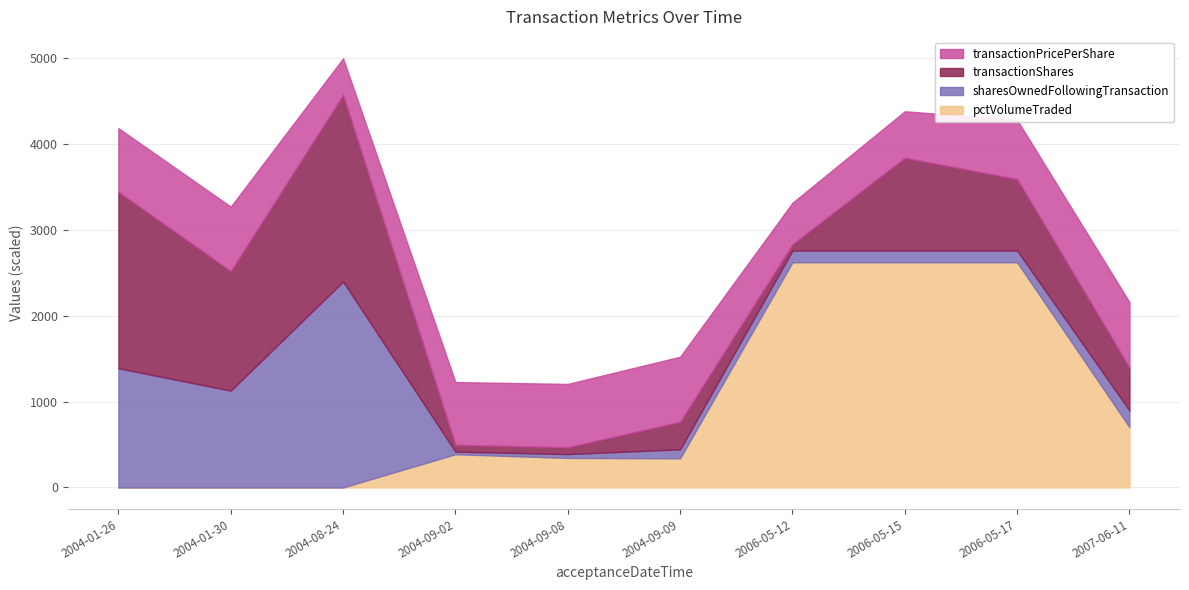

Which category has the highest value in the pctVolumeTraded series?

2006-05-12